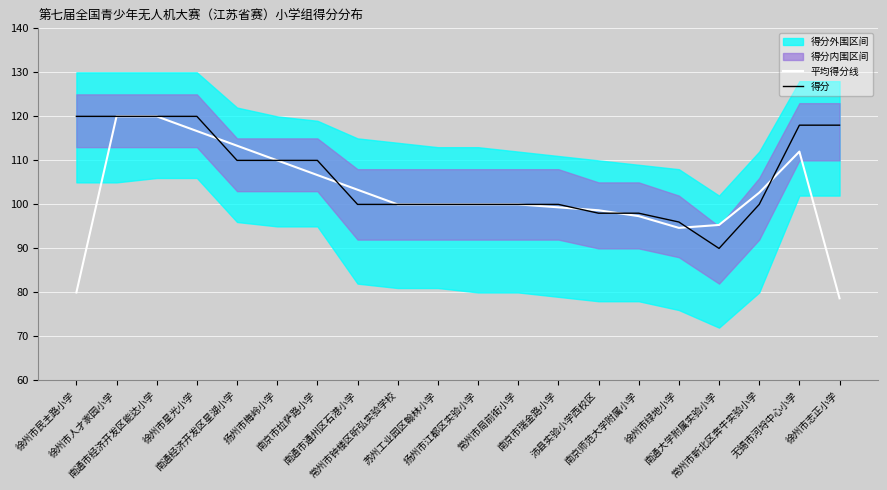

How many data points does each series have?

20